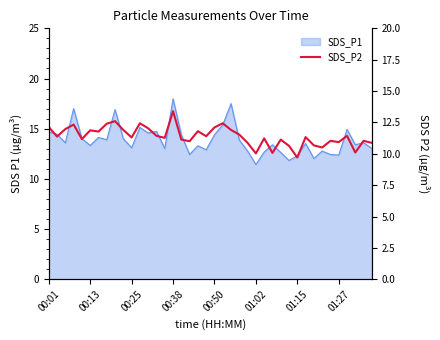

How many lines are shown in the chart?

1